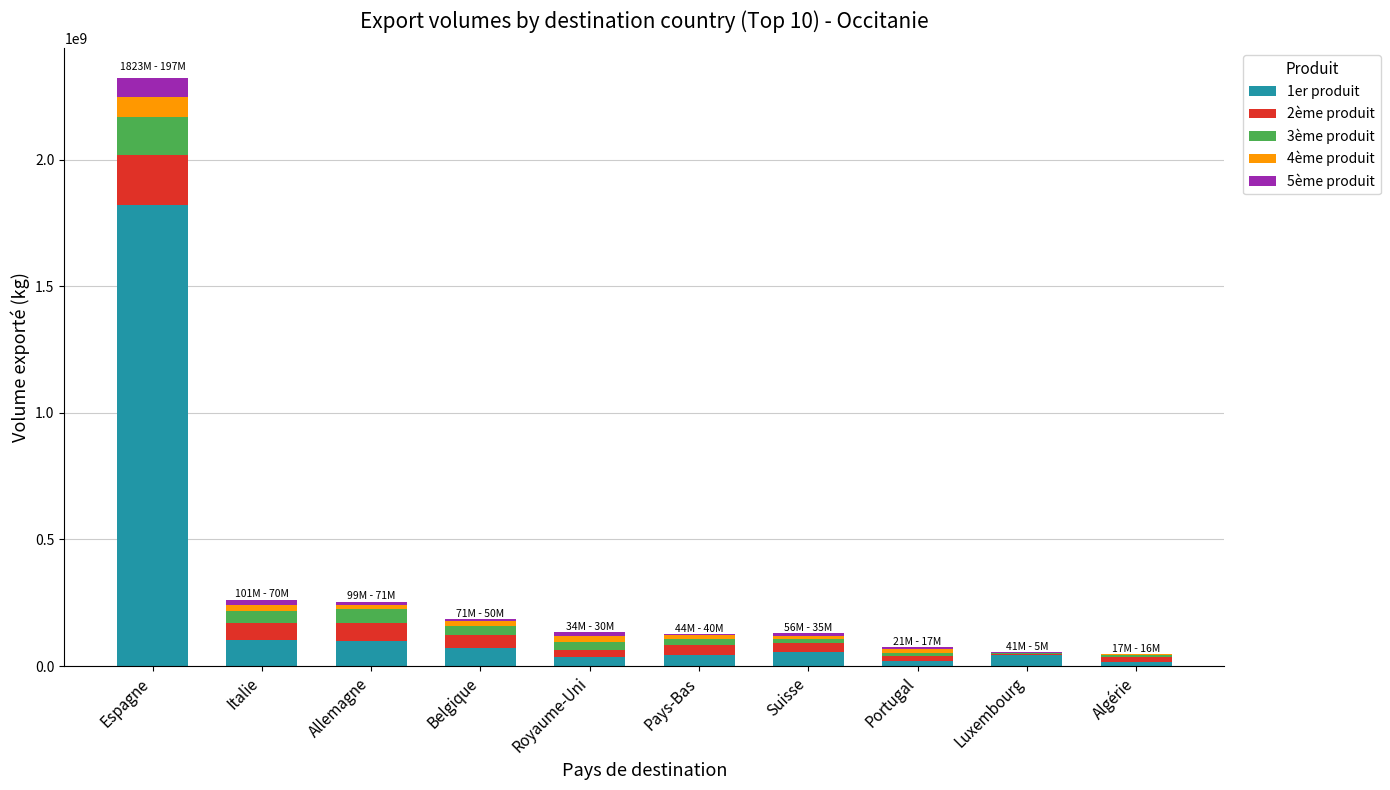

At which label does 1er produit first exceed 56922035?

Espagne